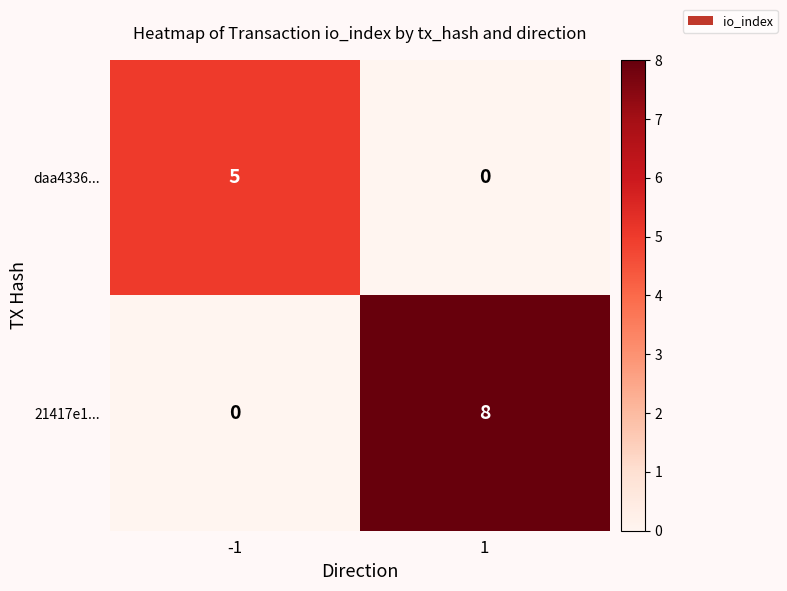

What is the difference between the highest and lowest values at -1?

5